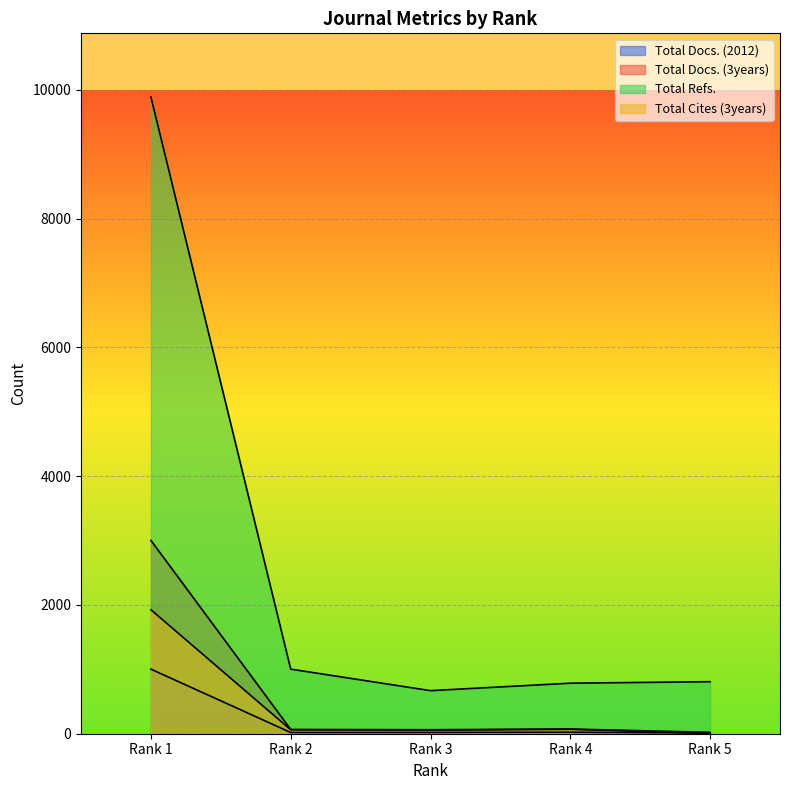

Reading left to right, list all the values displayed in this chart.

Total Docs. (2012): Rank 1=1003	Rank 2=19	Rank 3=20	Rank 4=23	Rank 5=12
Total Docs. (3years): Rank 1=3003	Rank 2=66	Rank 3=62	Rank 4=73	Rank 5=21
Total Refs.: Rank 1=9890	Rank 2=1003	Rank 3=669	Rank 4=785	Rank 5=808
Total Cites (3years): Rank 1=1926	Rank 2=61	Rank 3=56	Rank 4=68	Rank 5=6